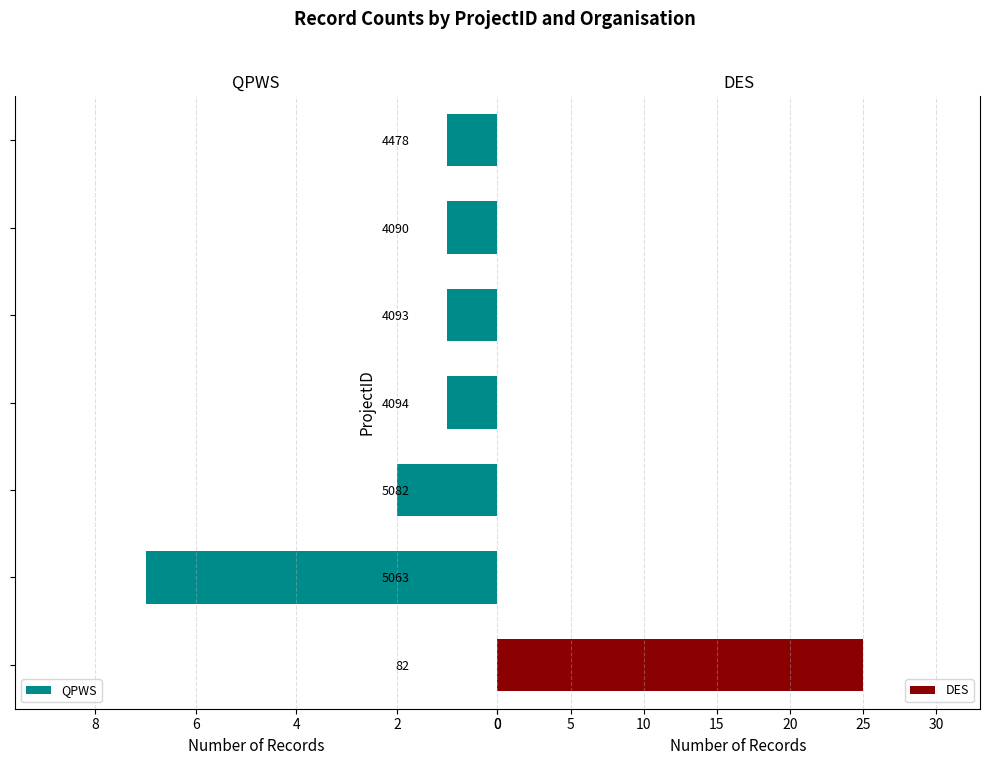

Rank the series by their average value, from highest to lowest.

DES, QPWS